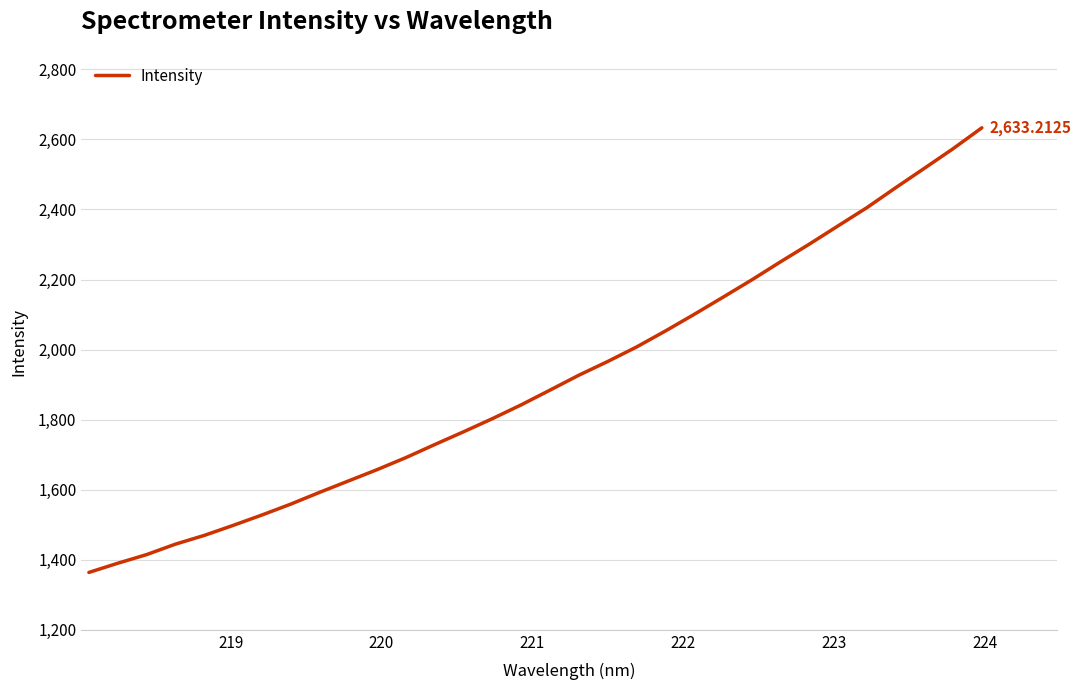

Reading left to right, extract all data points from this chart.

1363.8	1390.0	1414.7	1444.5	1469.5	1498.0	1527.7	1558.8	1592.4	1624.9	1657.4	1691.8	1729.0	1765.4	1802.9	1842.3	1884.4	1926.9	1966.0	2007.3	2052.9	2100.4	2149.3	2198.8	2250.4	2300.8	2353.1	2405.0	2461.9	2517.5	2573.6	2633.2